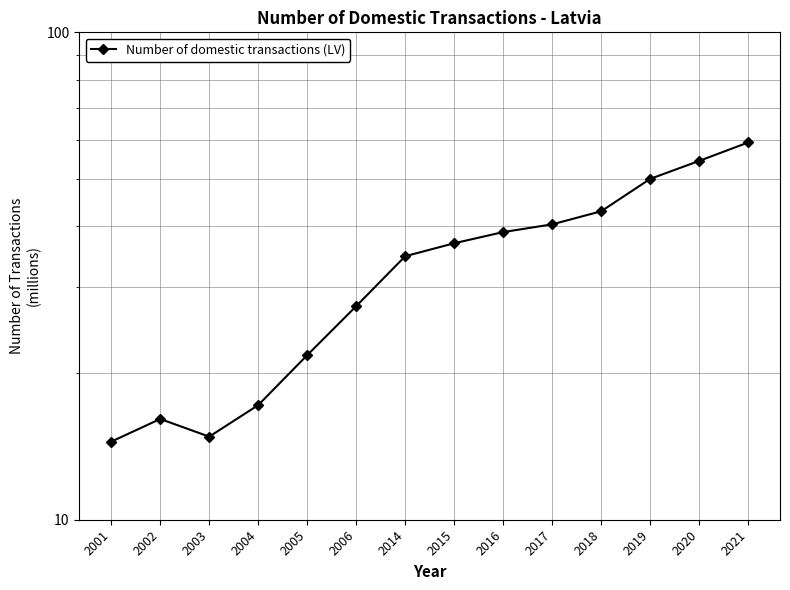

How many points are lower than both their immediate neighbors (excluding endpoints)?

1